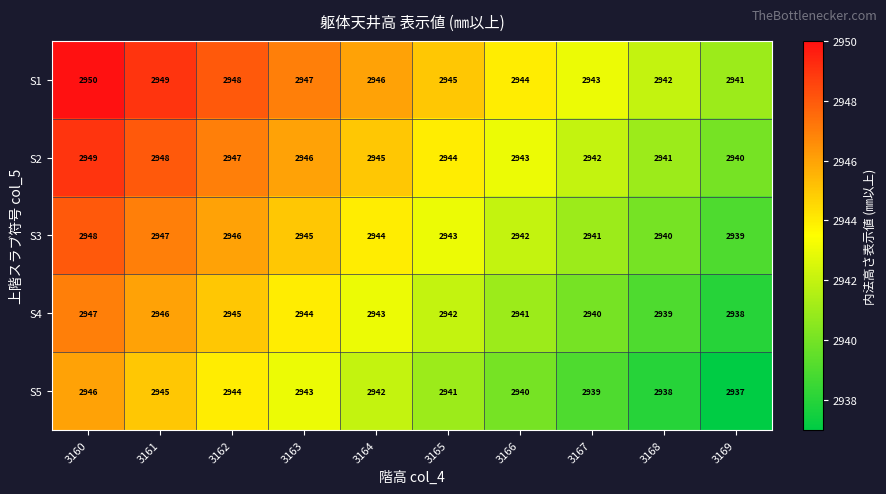

Rank the series at 3161 from lowest to highest value.

S5, S4, S3, S2, S1